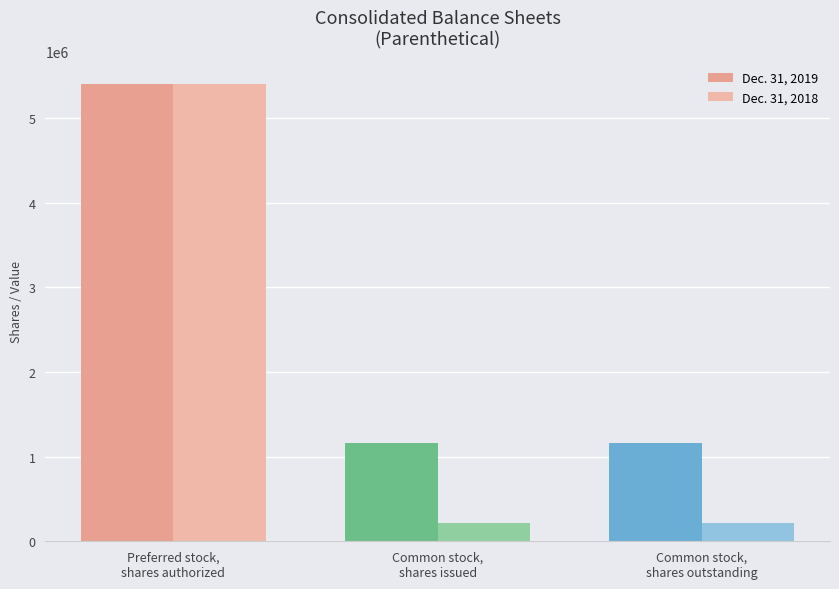

What is the difference between the maximum and minimum values in the Dec. 31, 2018 series?

5192008